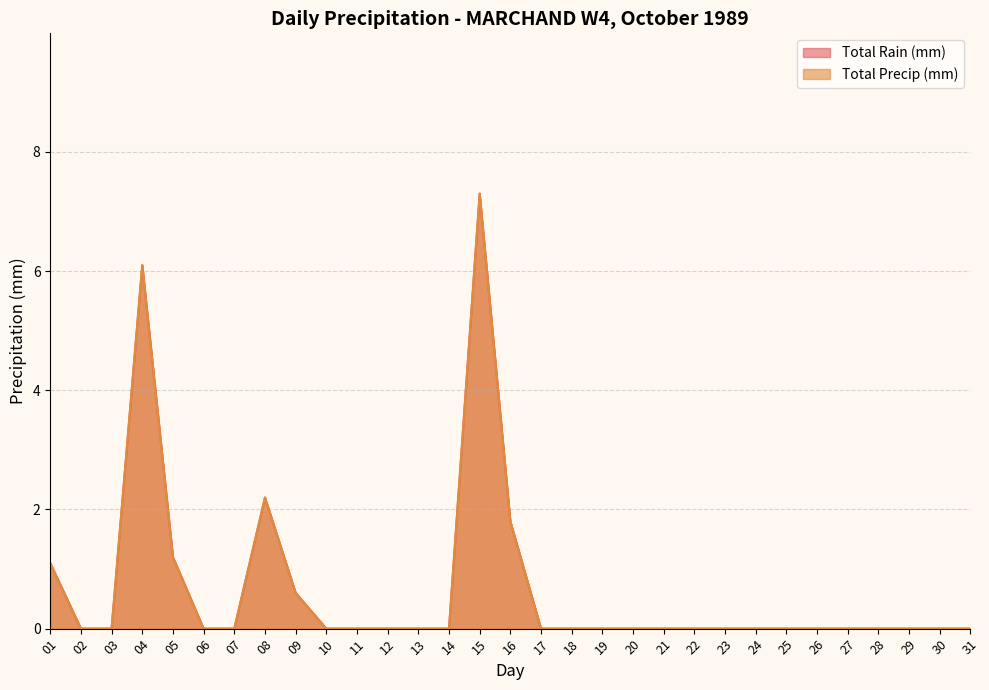

At which category does the chart reach its minimum across all series?

02